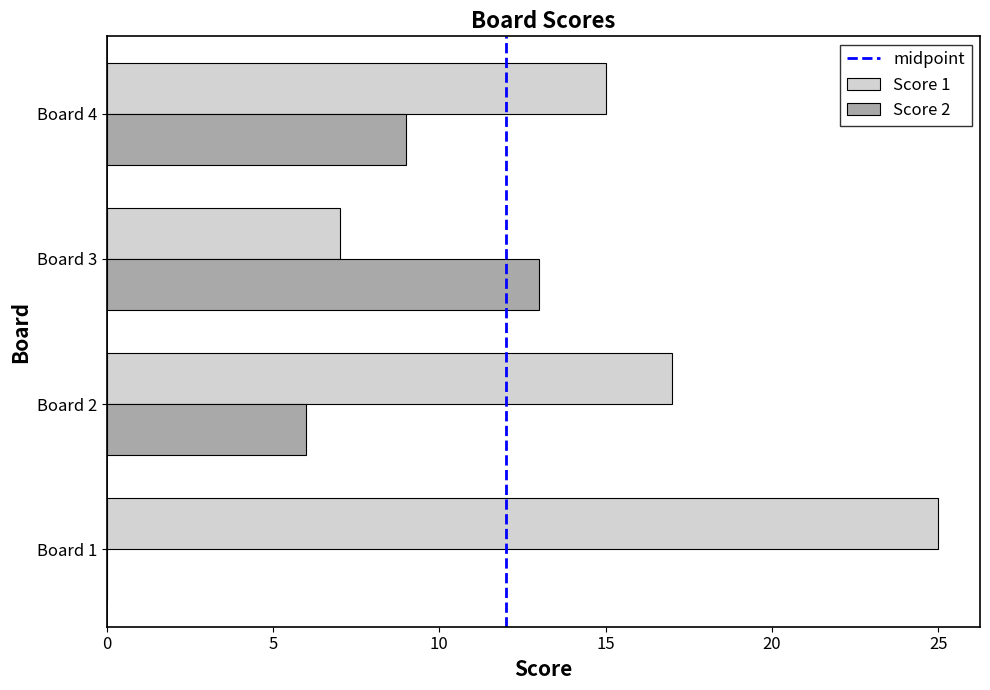

At which label does Score 2 reach its peak?

Board 3